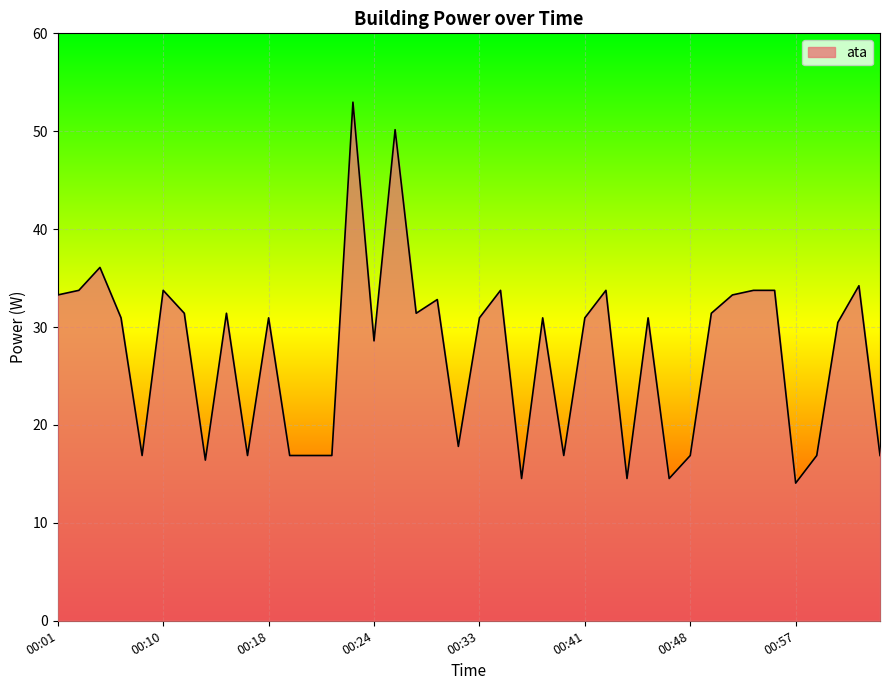

Reading left to right, list all the values displayed in this chart.

33.3	33.8	36.1	30.9	16.9	33.8	31.4	16.4	31.4	16.9	30.9	16.9	16.9	16.9	53.0	28.6	50.2	31.4	32.8	17.8	30.9	33.8	14.5	30.9	16.9	30.9	33.8	14.5	30.9	14.5	16.9	31.4	33.3	33.8	33.8	14.1	16.9	30.5	34.2	16.9